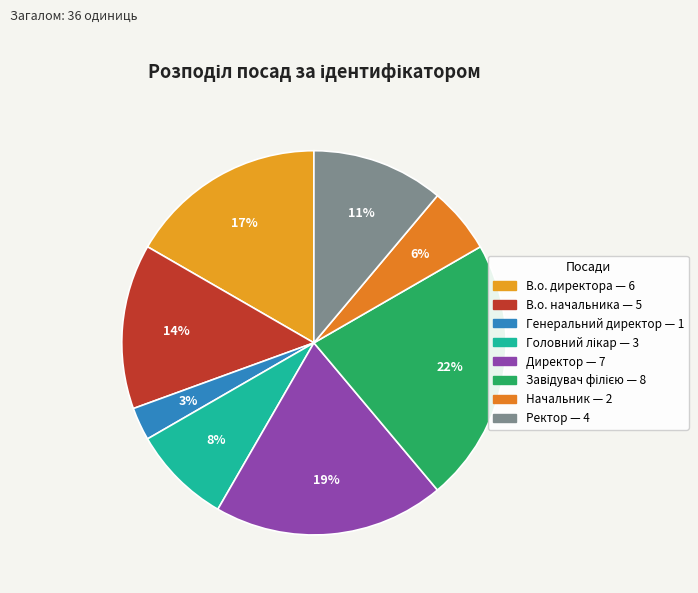

To the nearest percent, what is the combined percentage of Завідувач філією and В.о. начальника?

36%